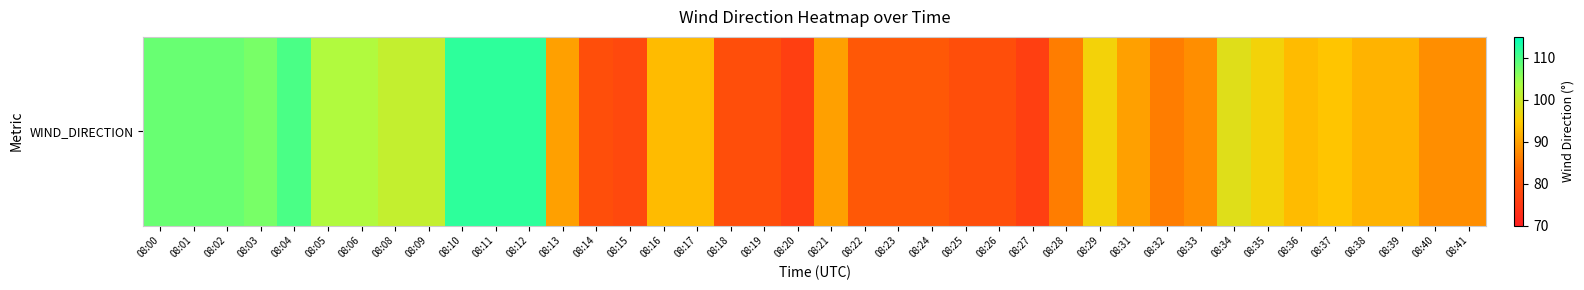

Is it true that the value at 08:13 is 90?

True